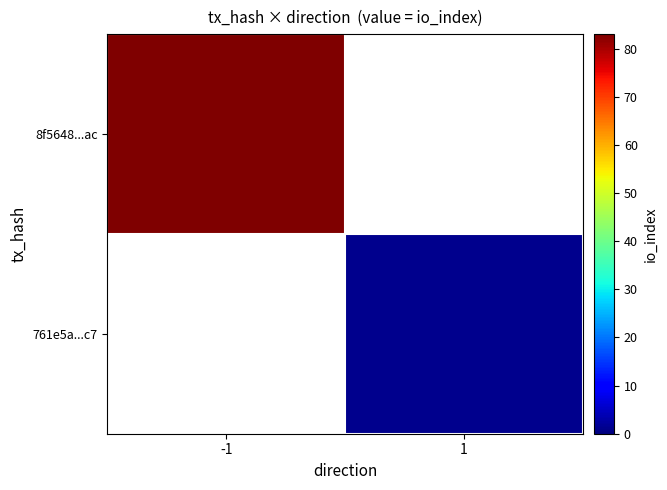

Rank the series at -1 from lowest to highest value.

761e5a...c7, 8f5648...ac